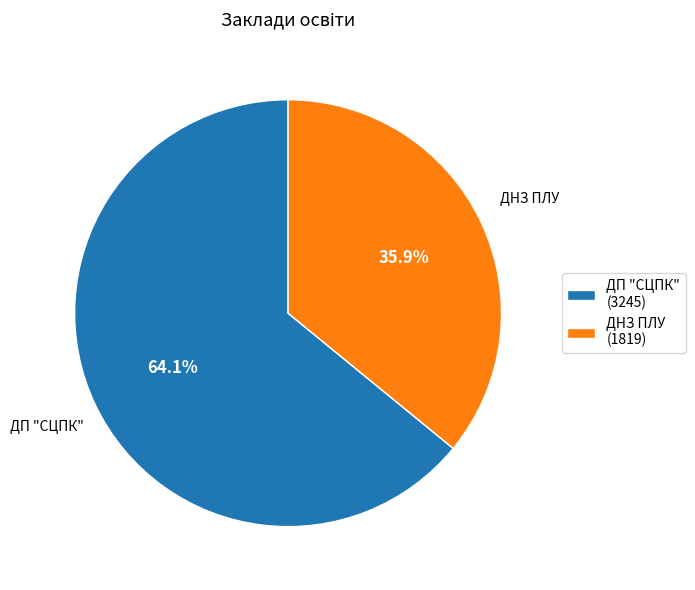

Which slice is the largest?

ДП "СЦПК"